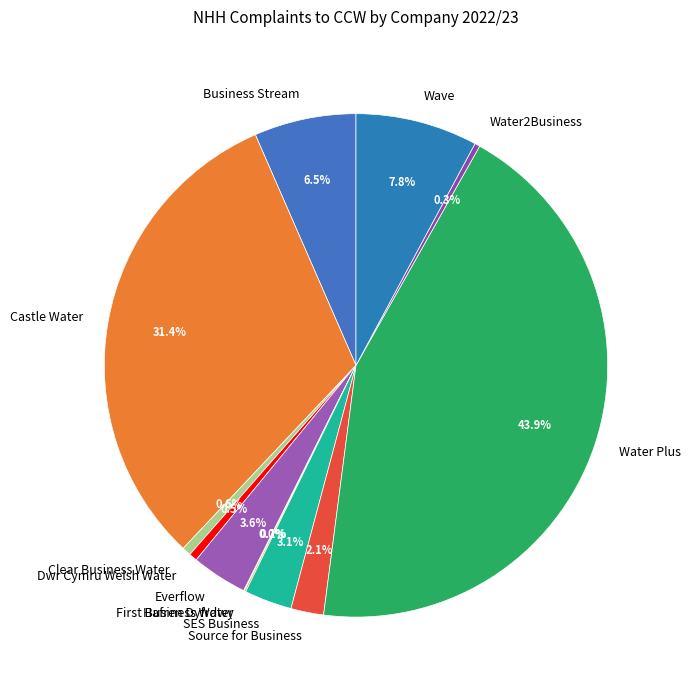

Which slice is the largest?

Water Plus